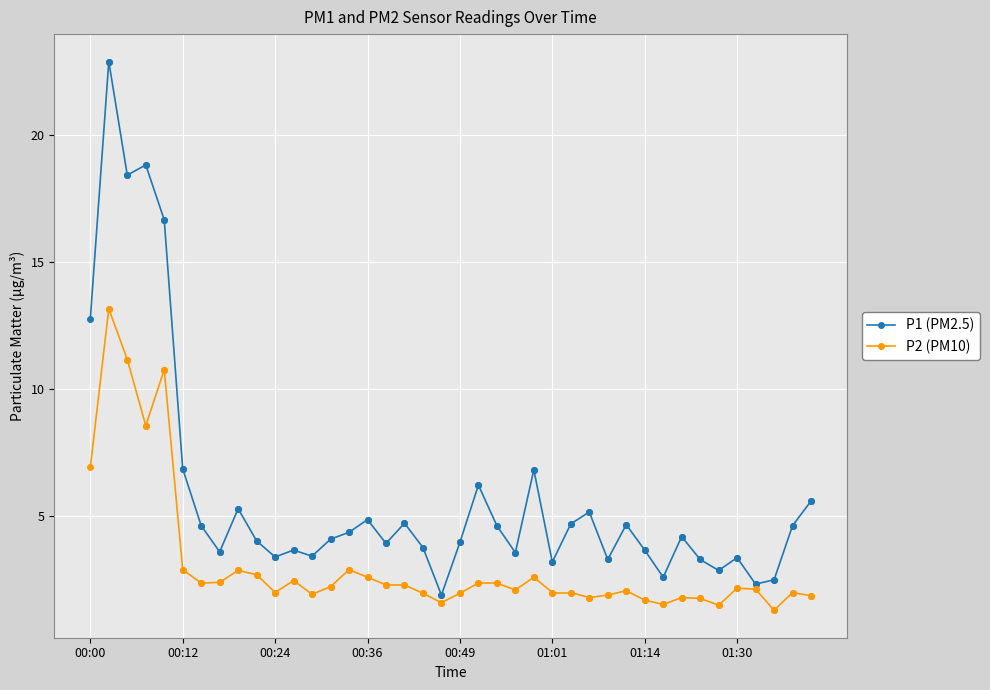

At 00:00, list the series in order from smallest to largest.

P2 (PM10), P1 (PM2.5)